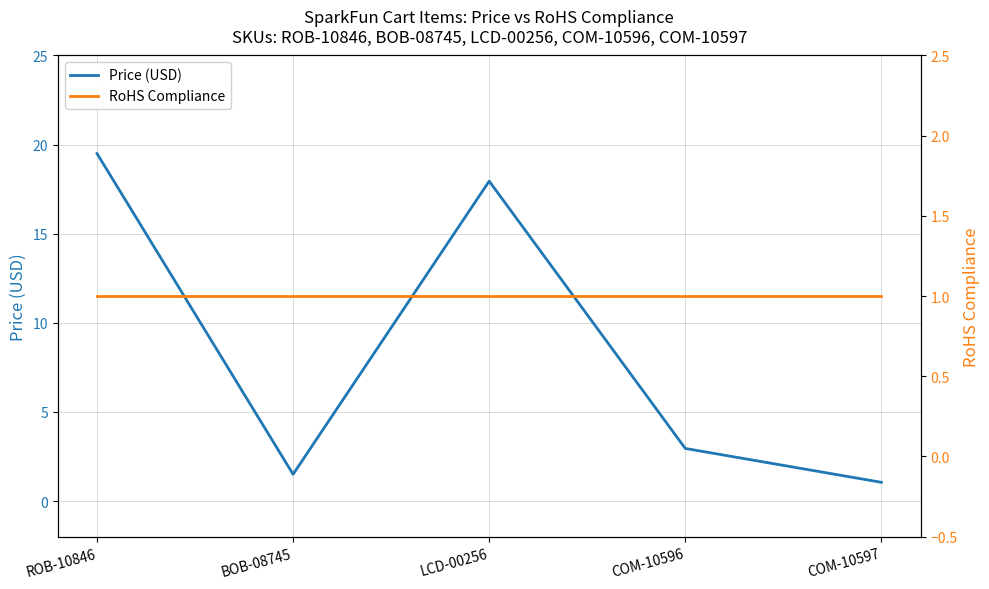

The Price (USD) series shows 1.5 at BOB-08745. True or false?

True